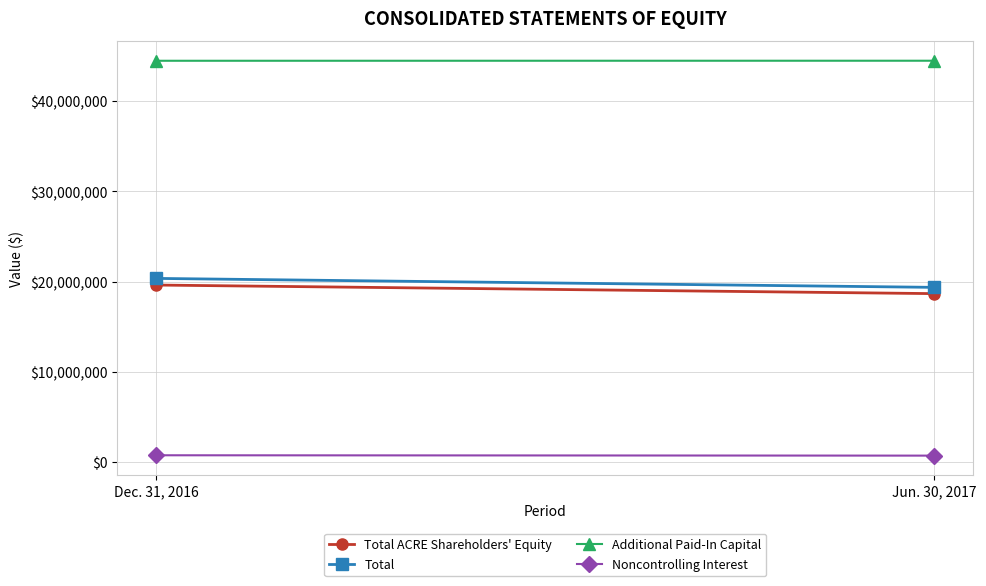

What is the difference between the Total values at Jun. 30, 2017 and Dec. 31, 2016?

992895